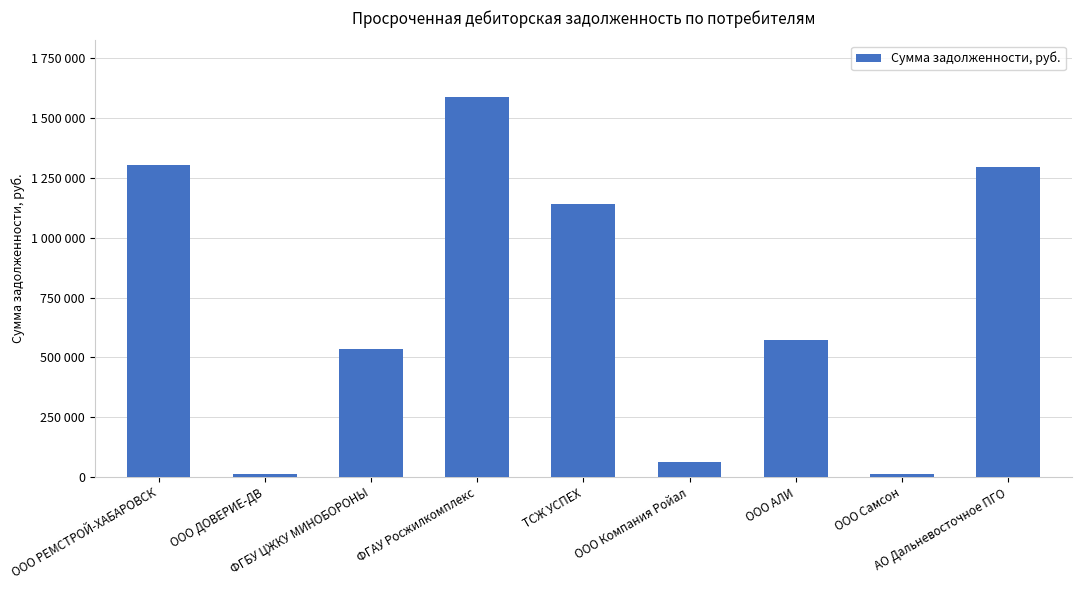

What is the difference between the values at ООО Компания Ройал and АО Дальневосточное ПГО?

1234790.0